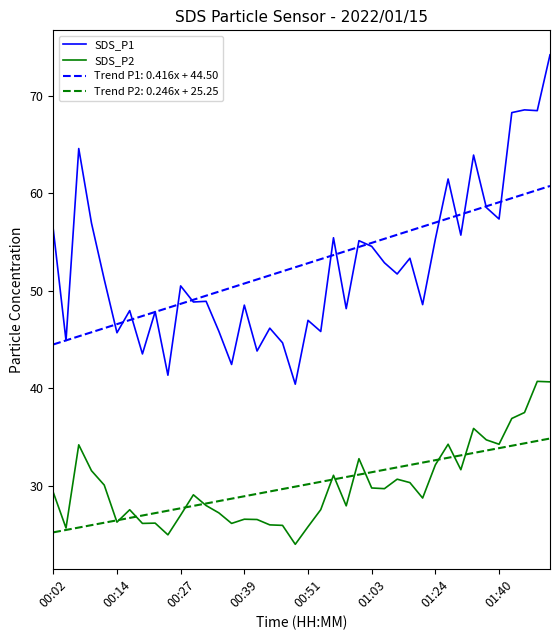

True or false: SDS_P2 and SDS_P1 intersect in this chart.

False